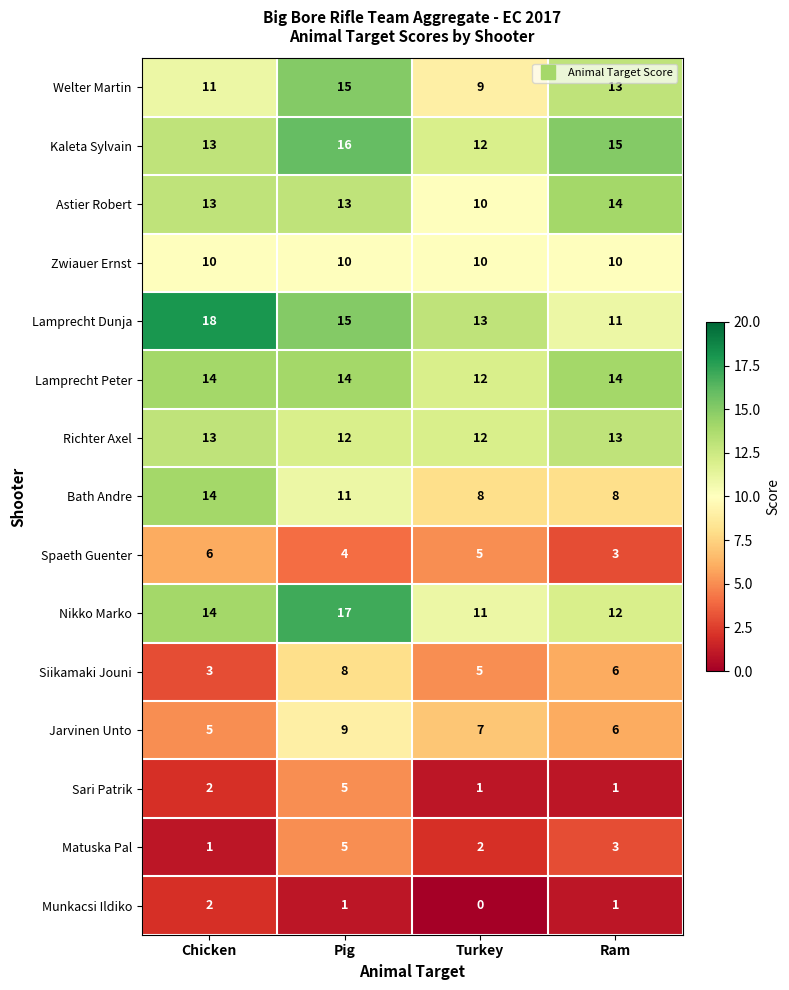

What is the greatest value displayed?

18